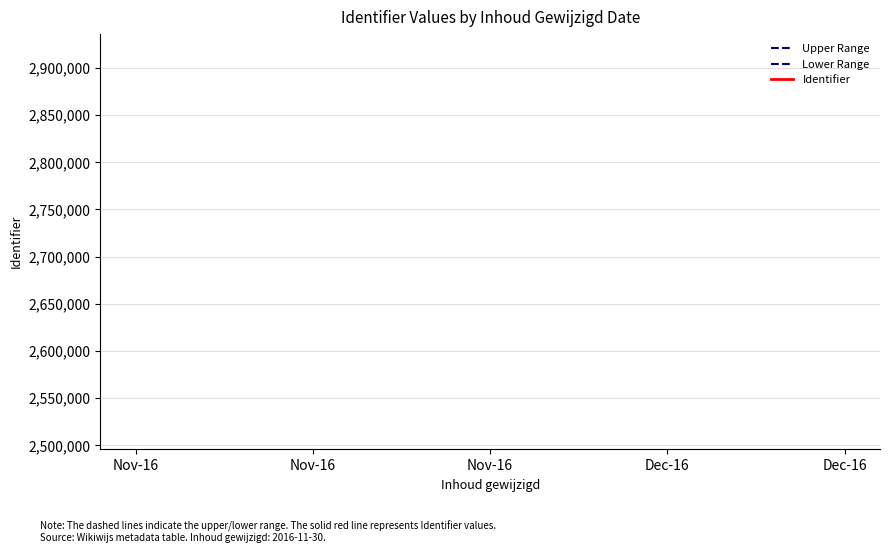

True or false: Upper Range has a value of 4314172 at Nov-16.

False